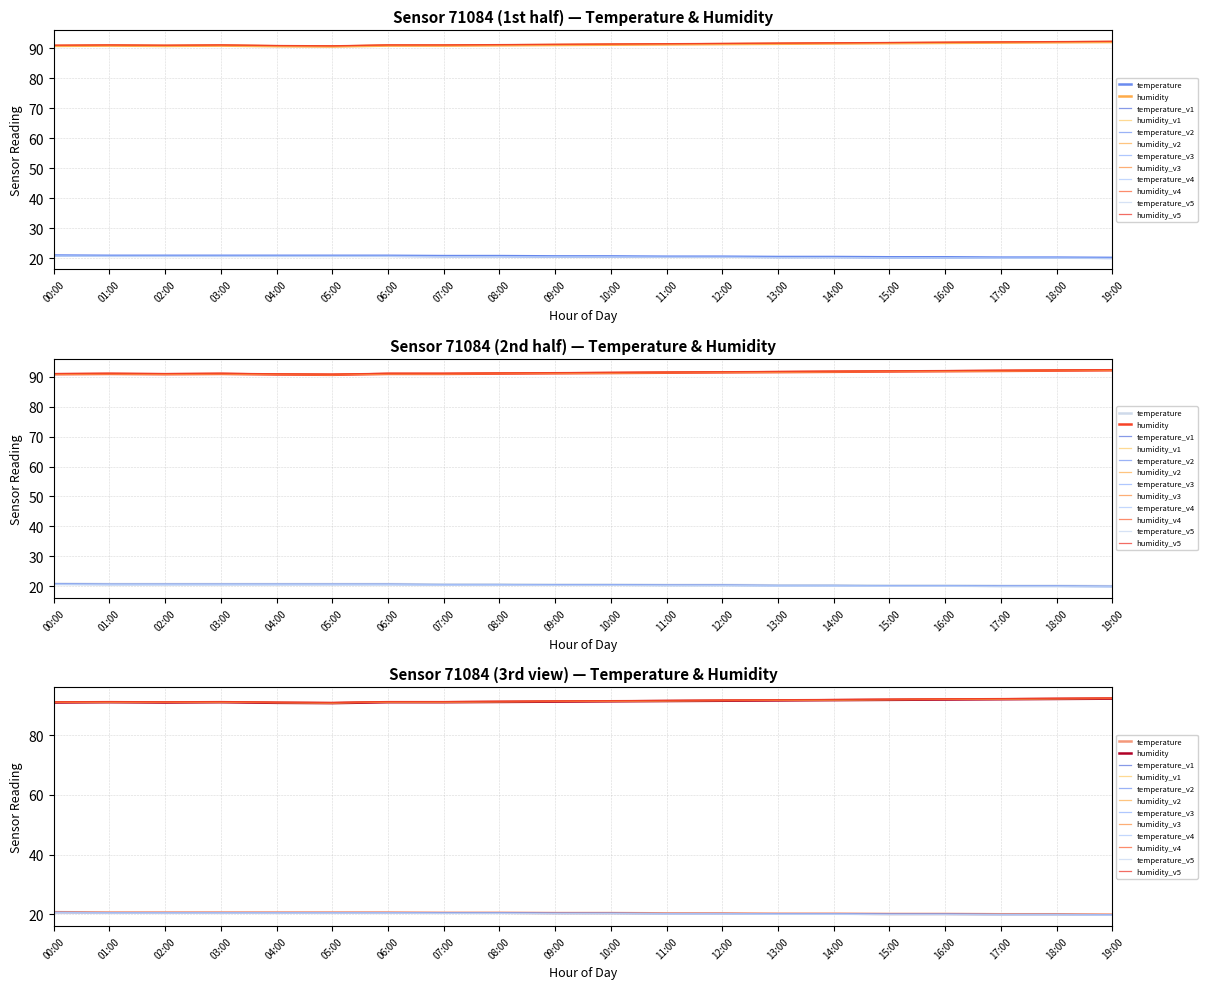

Is it true that temperature equals 20.2 at 17:00?

True